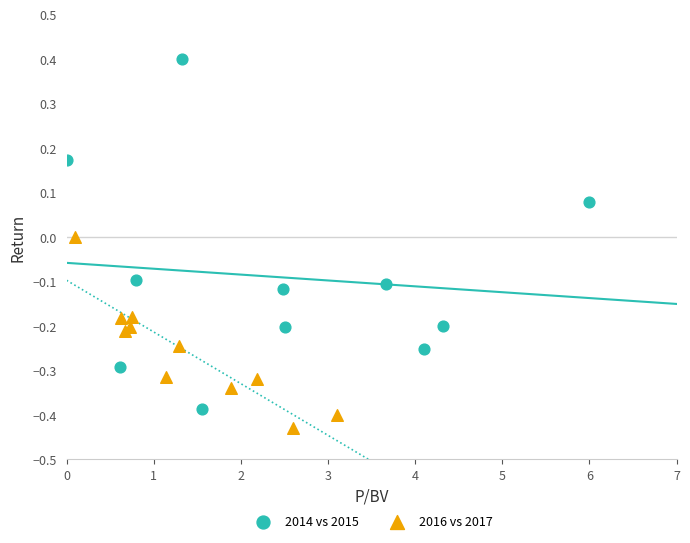

What are all the series names shown in the legend?

2014 vs 2015, 2016 vs 2017